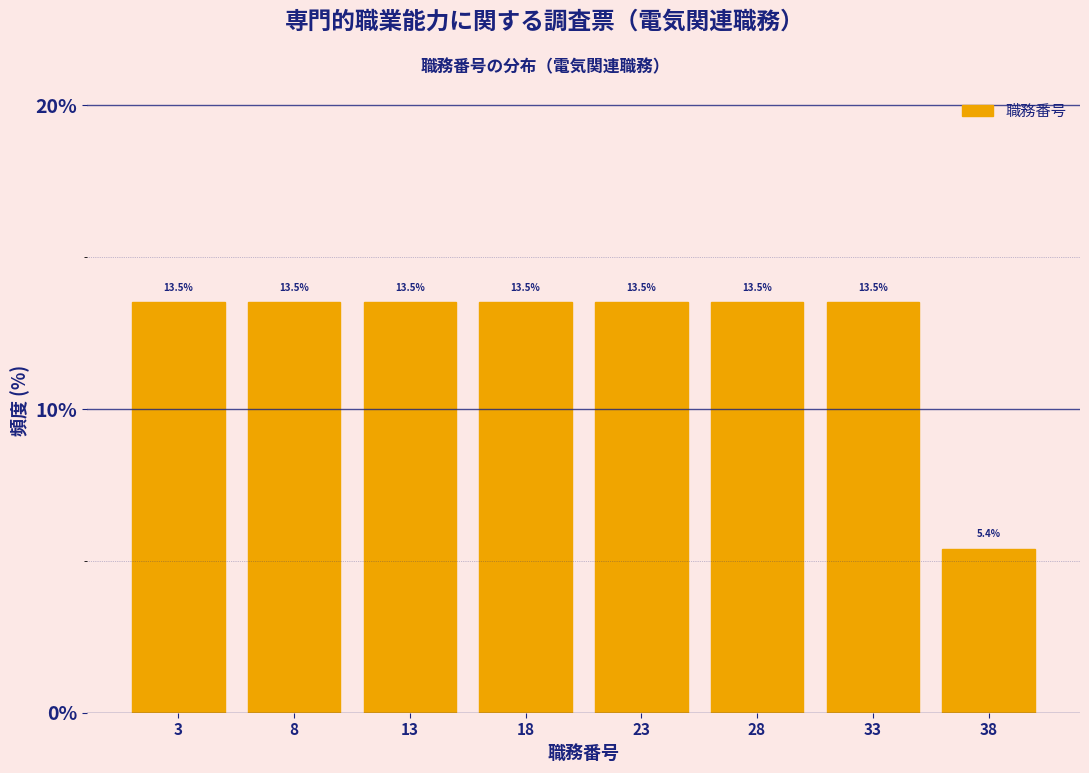

Reading left to right, transcribe this chart: for each bar, give the range it covers on the x-axis and its height.

0.5 to 5.5: 13.5
5.5 to 10.5: 13.5
10.5 to 15.5: 13.5
15.5 to 20.5: 13.5
20.5 to 25.5: 13.5
25.5 to 30.5: 13.5
30.5 to 35.5: 13.5
35.5 to 40.5: 5.4